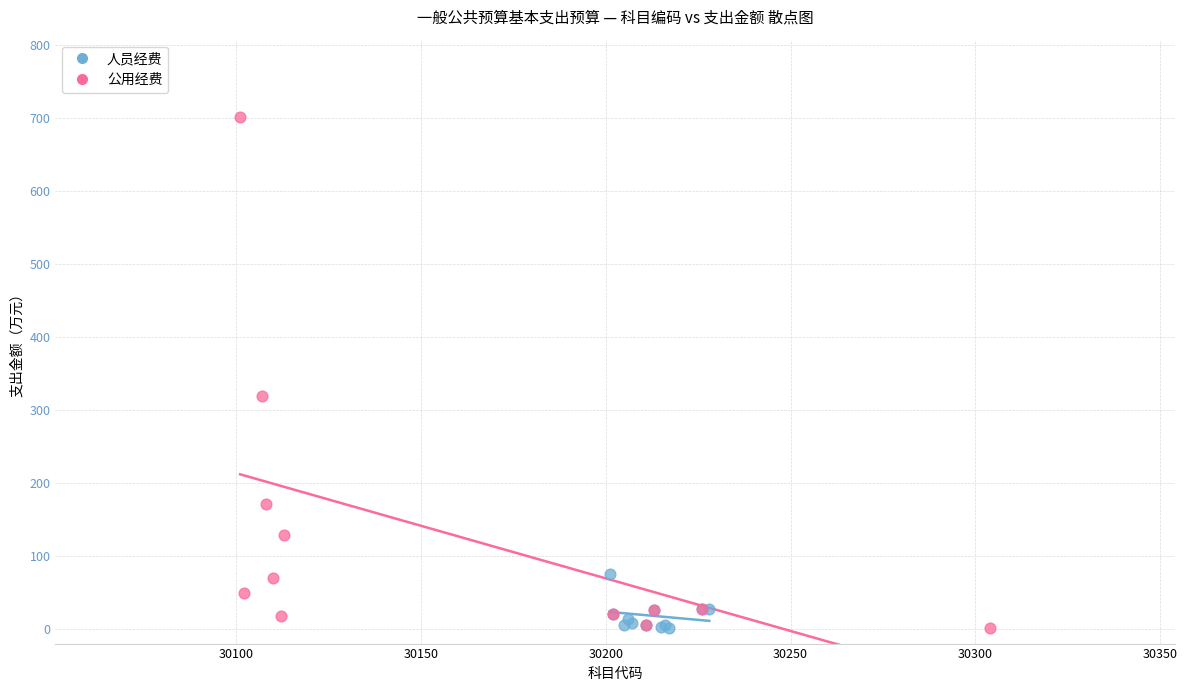

Which series has the largest Y range (max minus min)?

公用经费